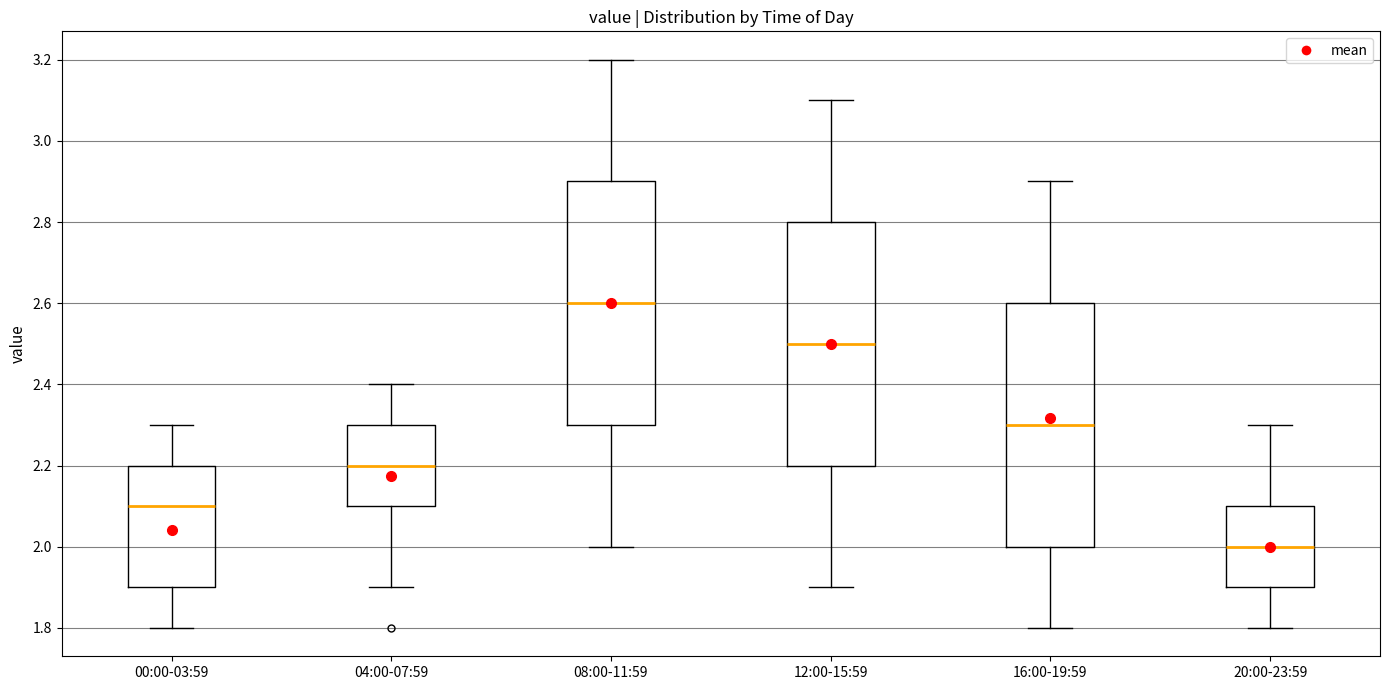

Reading left to right, transcribe this box plot: for each box, give where its median line is, the range the box spans, and where its two whiskers end, as read against the y-axis. The values are not printed on the chart, so give them approximately, as read against the axis.

00:00-03:59: median 2.1, box 1.9 to 2.2, whiskers 1.8 to 2.3
04:00-07:59: median 2.2, box 2.1 to 2.3, whiskers 1.9 to 2.4
08:00-11:59: median 2.6, box 2.3 to 2.9, whiskers 2.0 to 3.2
12:00-15:59: median 2.5, box 2.2 to 2.8, whiskers 1.9 to 3.1
16:00-19:59: median 2.3, box 2.0 to 2.6, whiskers 1.8 to 2.9
20:00-23:59: median 2.0, box 1.9 to 2.1, whiskers 1.8 to 2.3